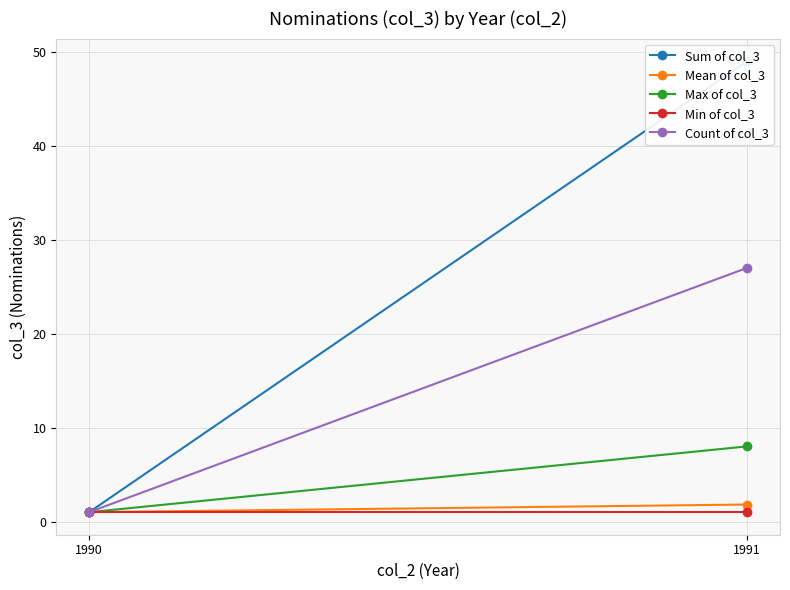

Is the value of Sum of col_3 at 1991 greater than the value of Max of col_3 at 1990?

Yes